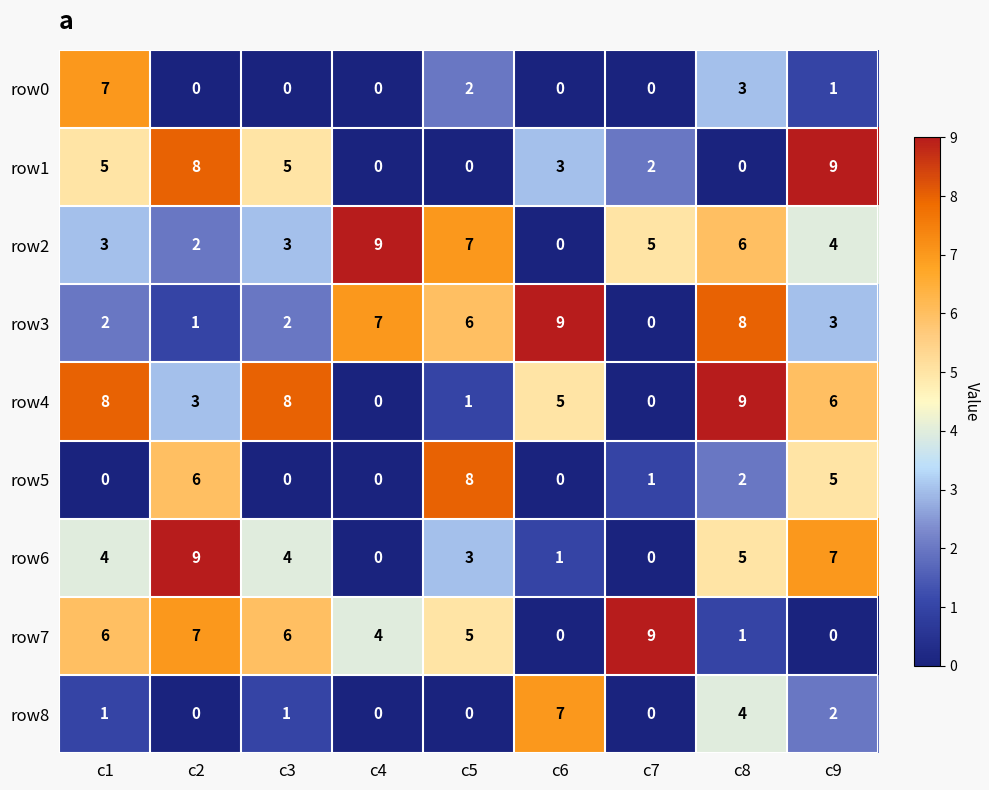

What is the difference between the row4 values at c4 and c6?

5